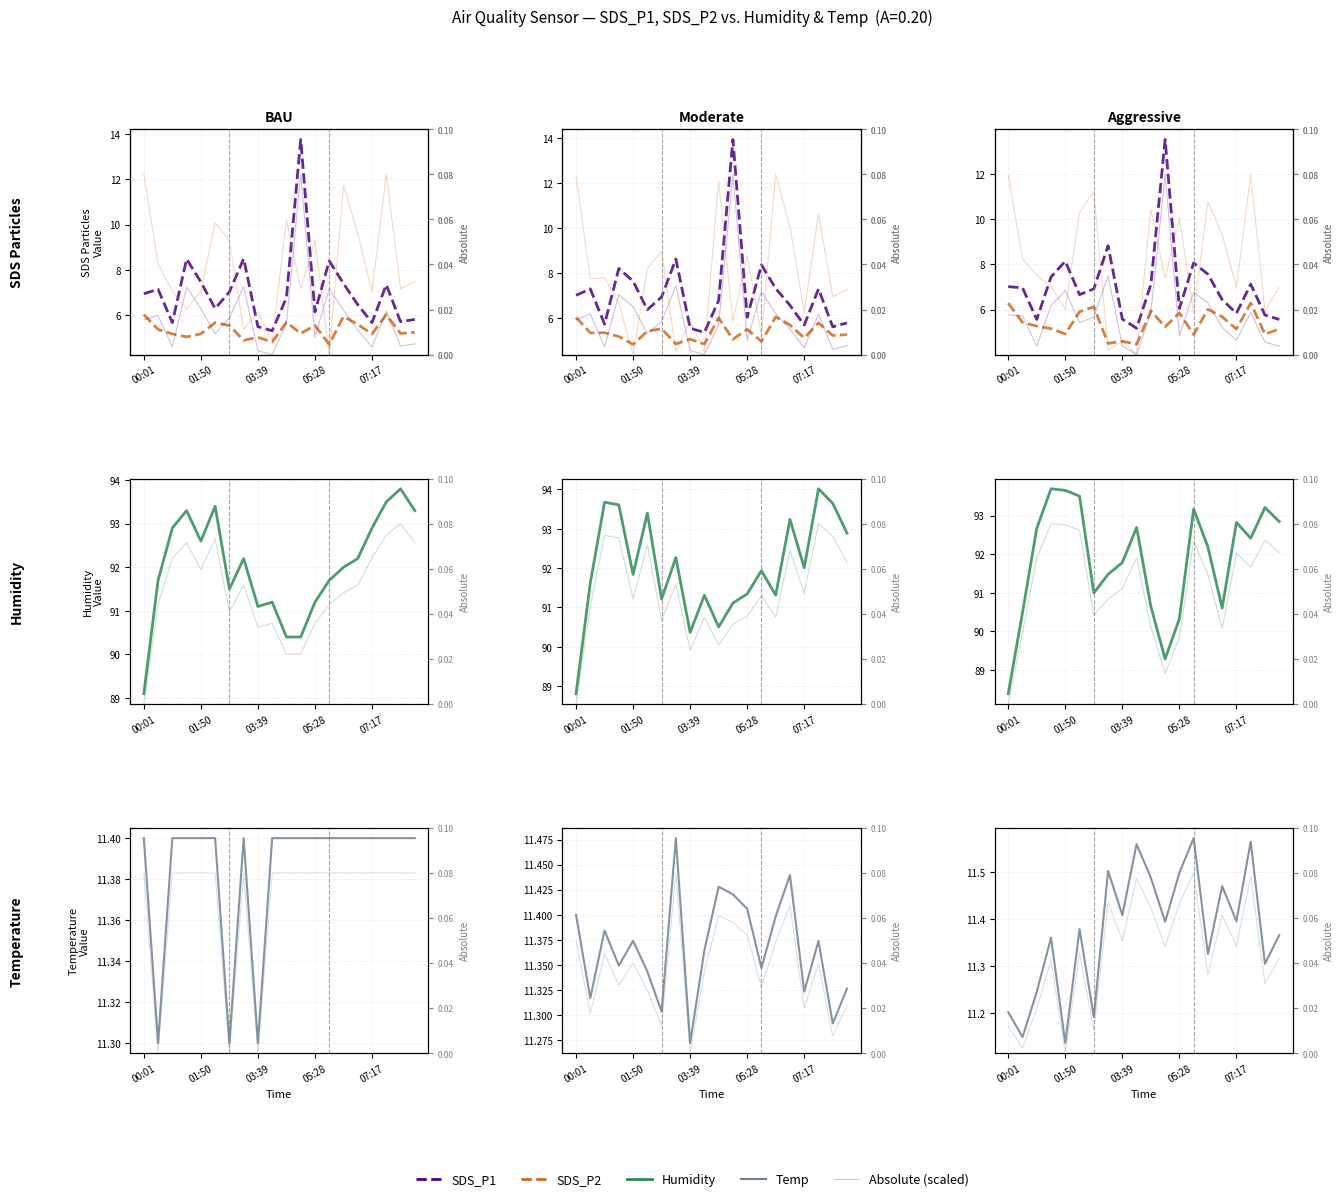

The Temp series shows 18.7 at 00:28. True or false?

False